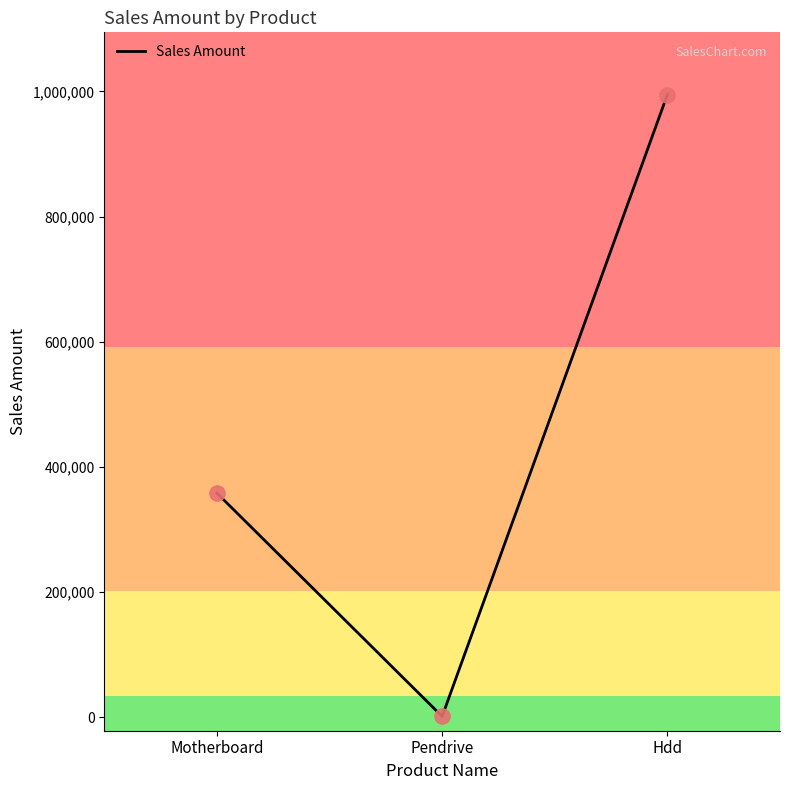

What is the ratio of the value at Motherboard to the value at Pendrive?

358.0